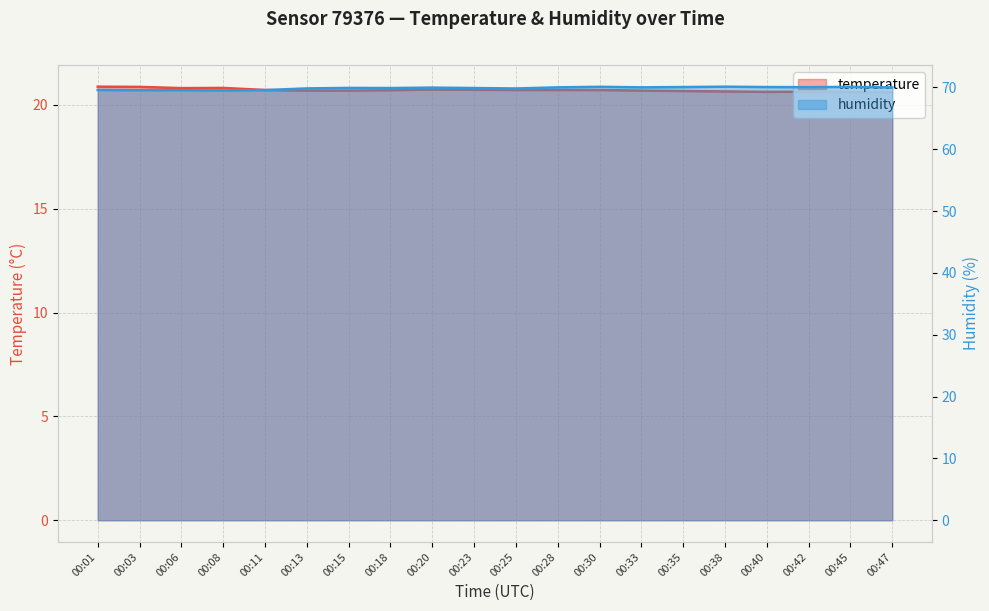

What is the average value of the temperature series?

20.7